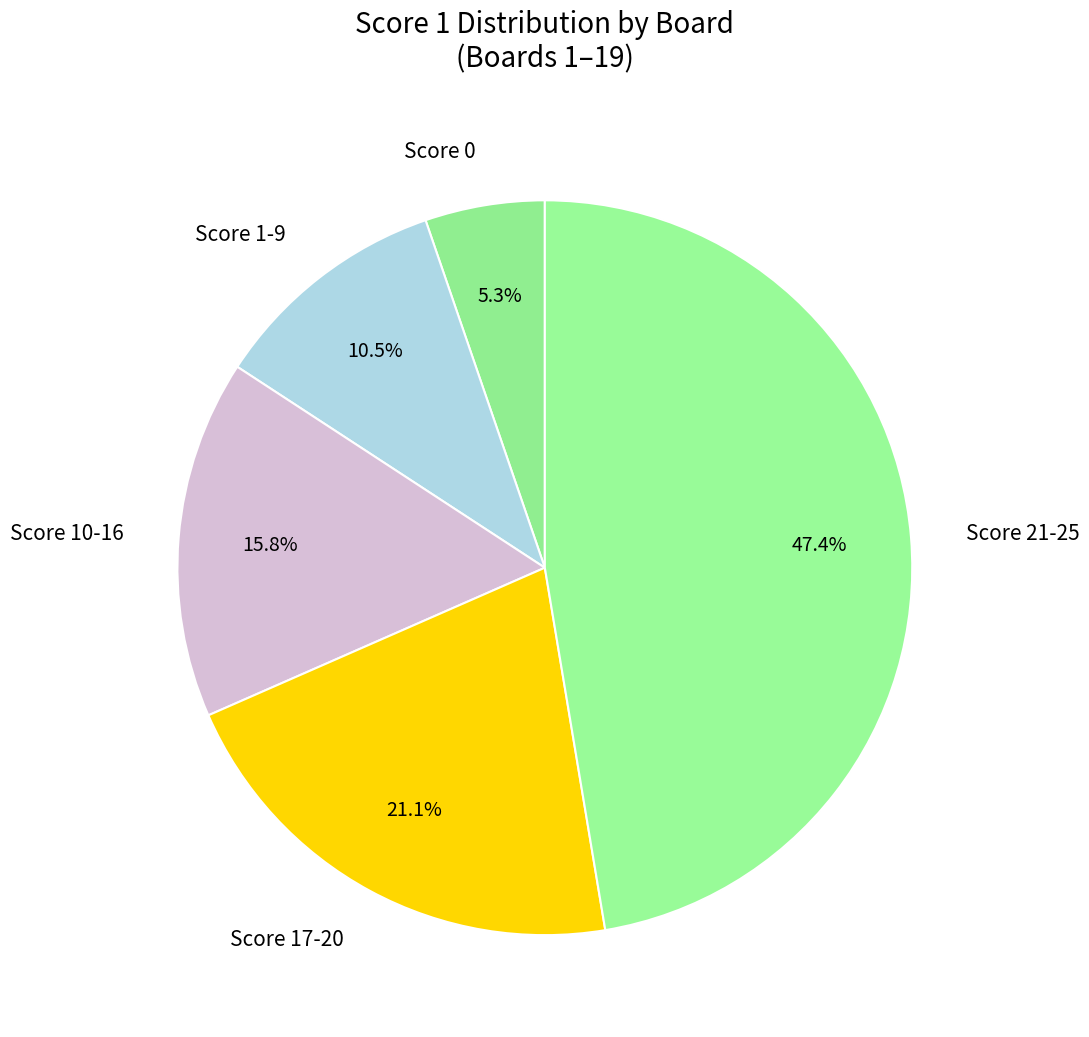

Does Score 0 account for over 50% of the chart?

No